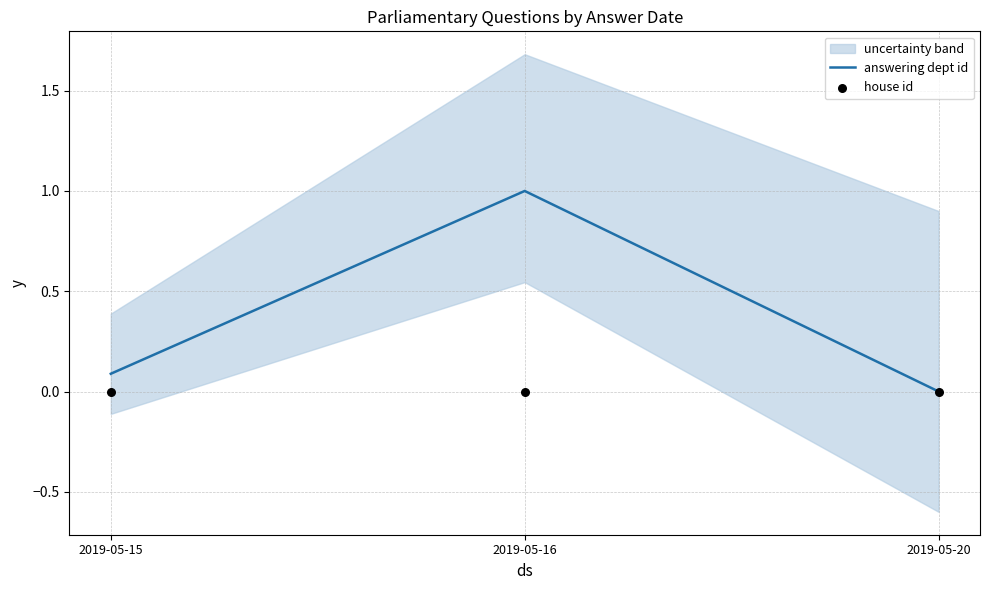

At which category is the sum across all series the highest?

2019-05-16